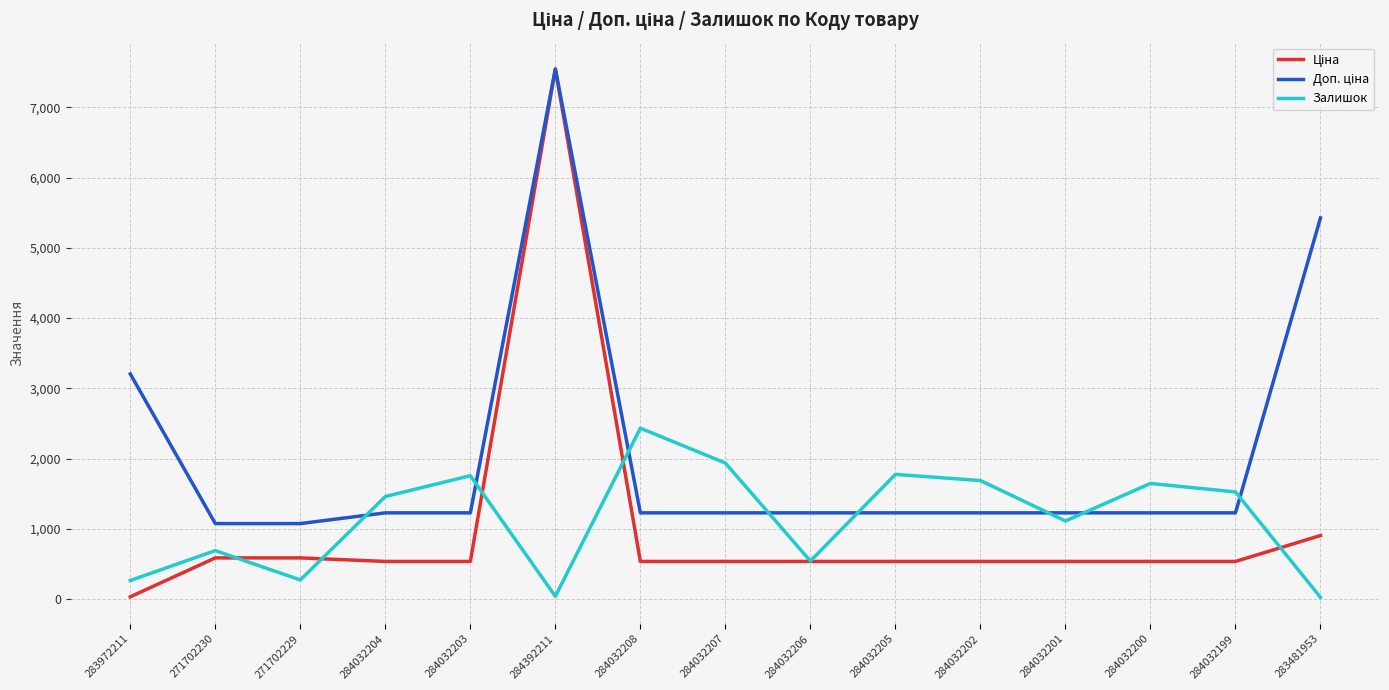

At which category is the sum across all series the highest?

284392211